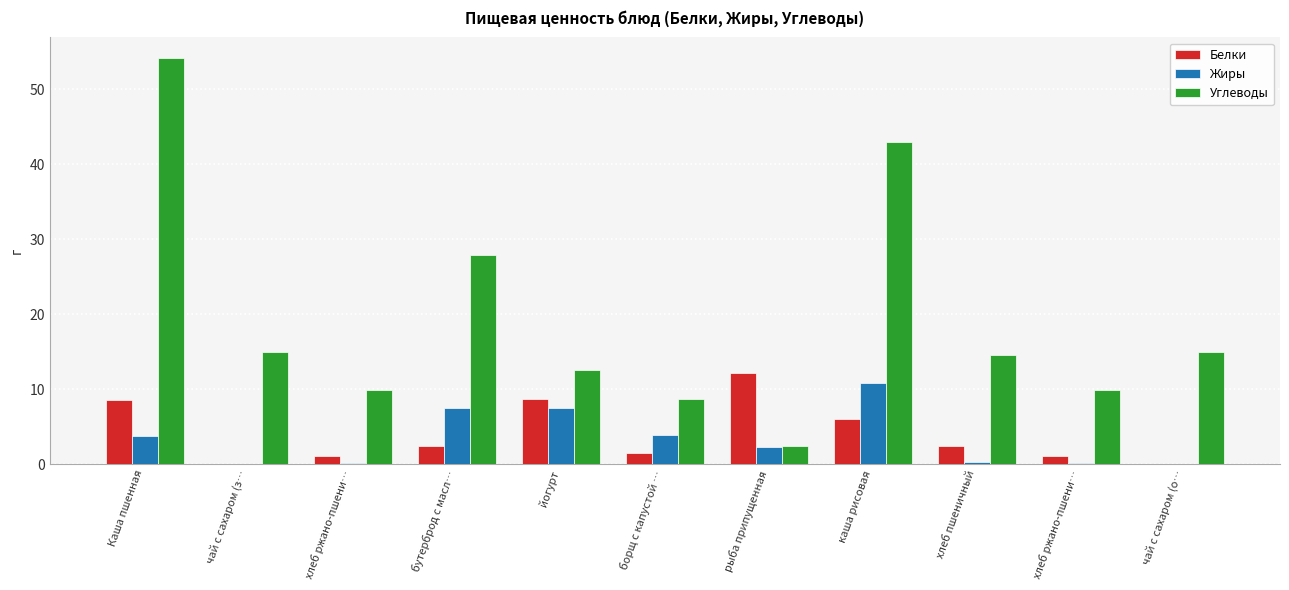

How many data points in Углеводы are above 14?

6